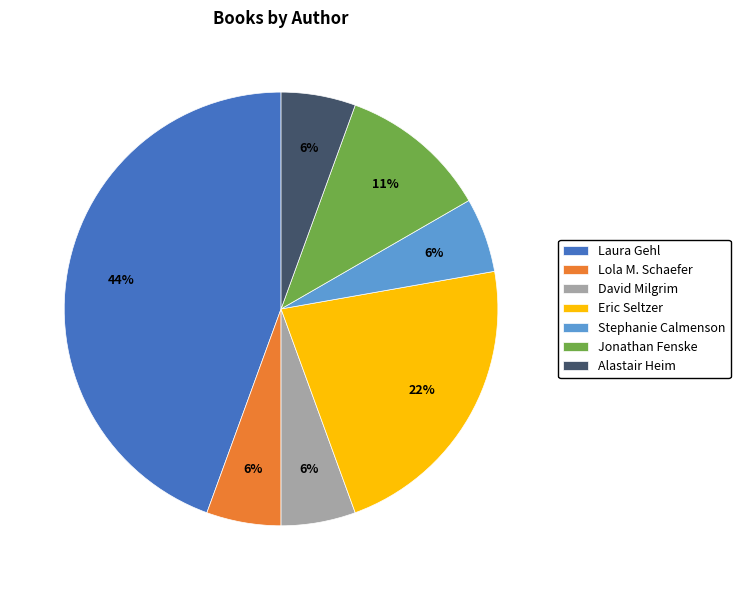

What percentage is the Laura Gehl slice, to the nearest percent?

44%